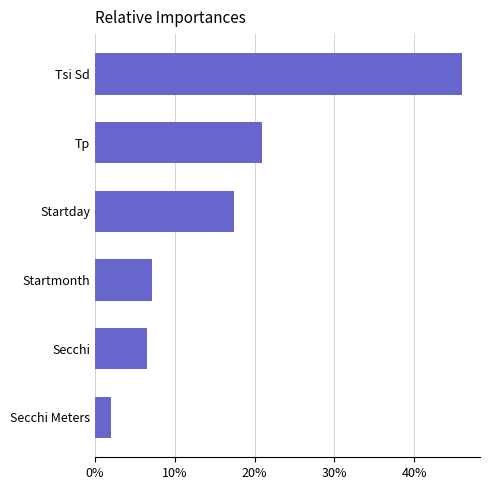

Are the bars horizontal?

Yes